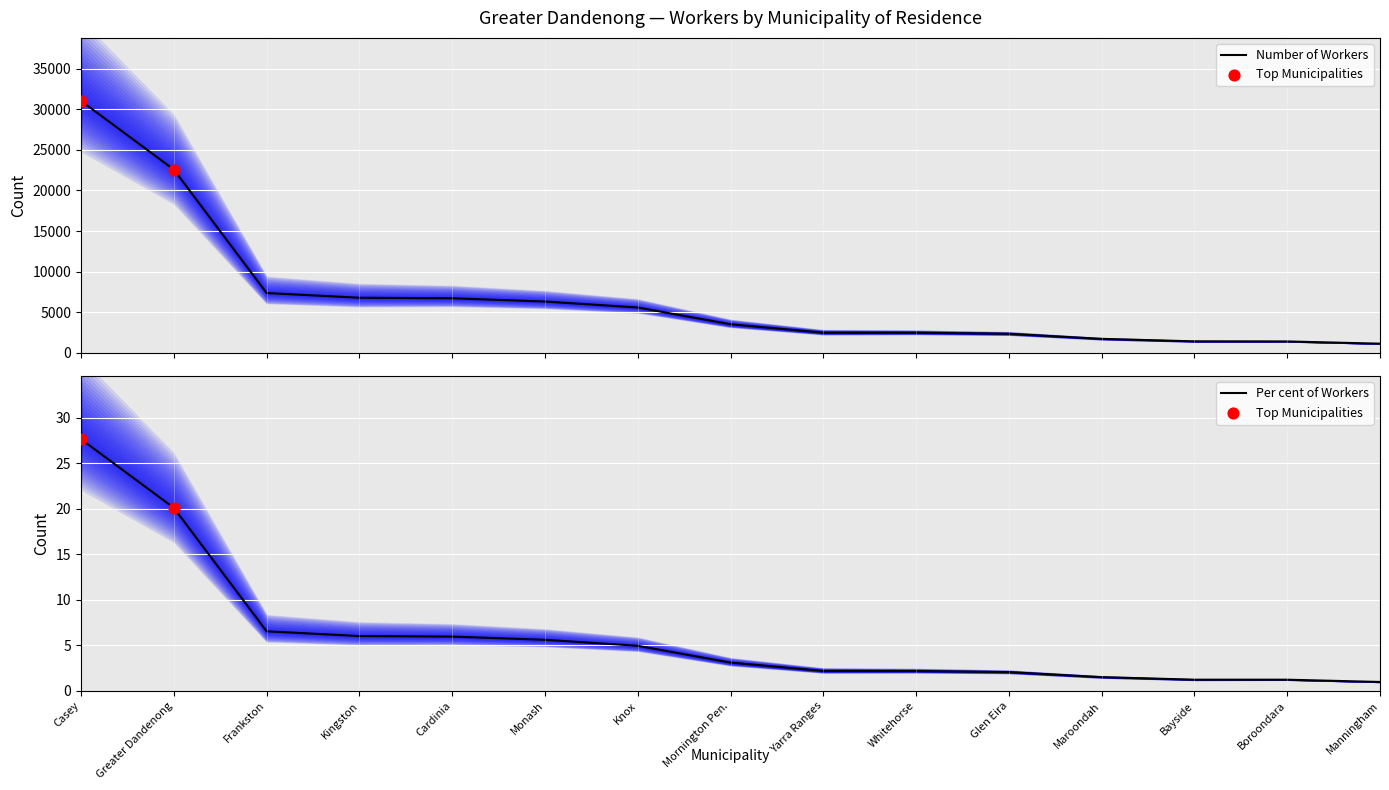

Is the value of Per cent (Workers) at Whitehorse greater than the value of Number (Workers) at Yarra Ranges?

No